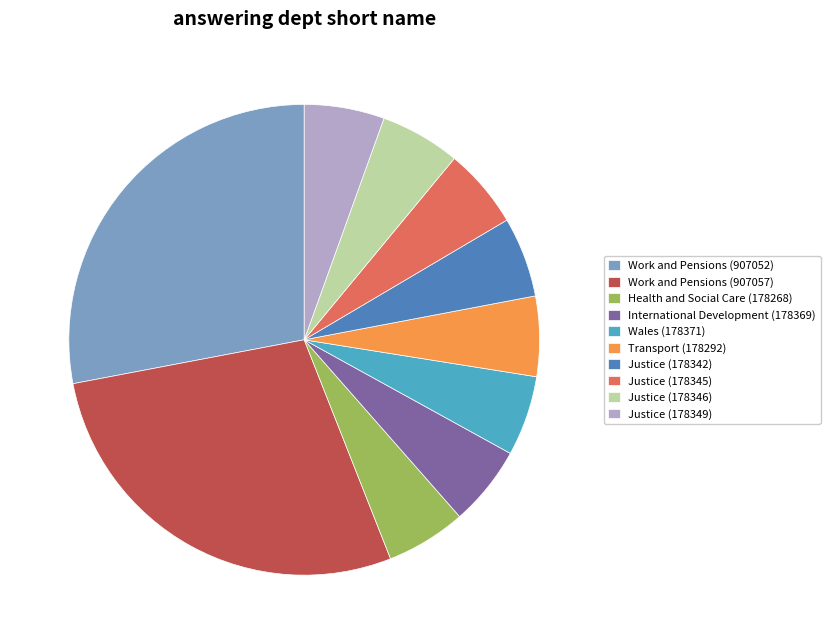

Between Work and Pensions (907052) and Health and Social Care (178268), which is larger?

Work and Pensions (907052)